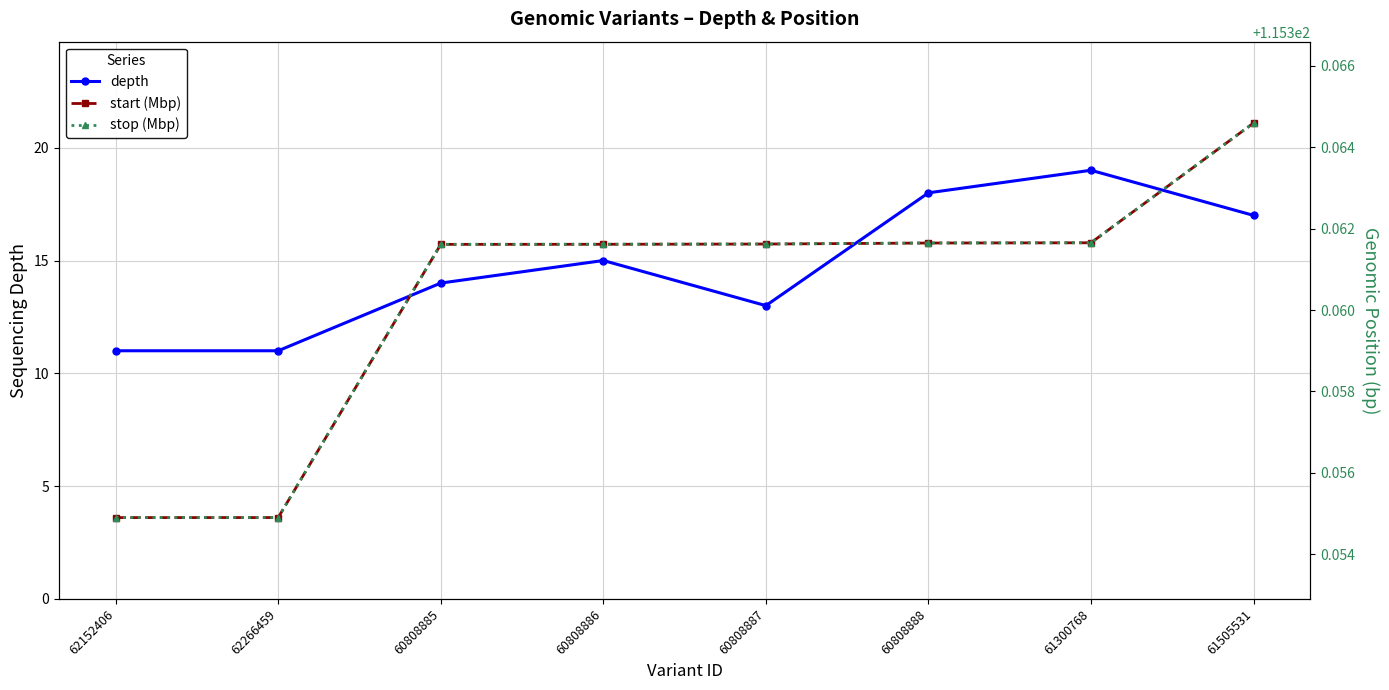

Rank the series at 61300768 from lowest to highest value.

depth, start (Mbp), stop (Mbp)